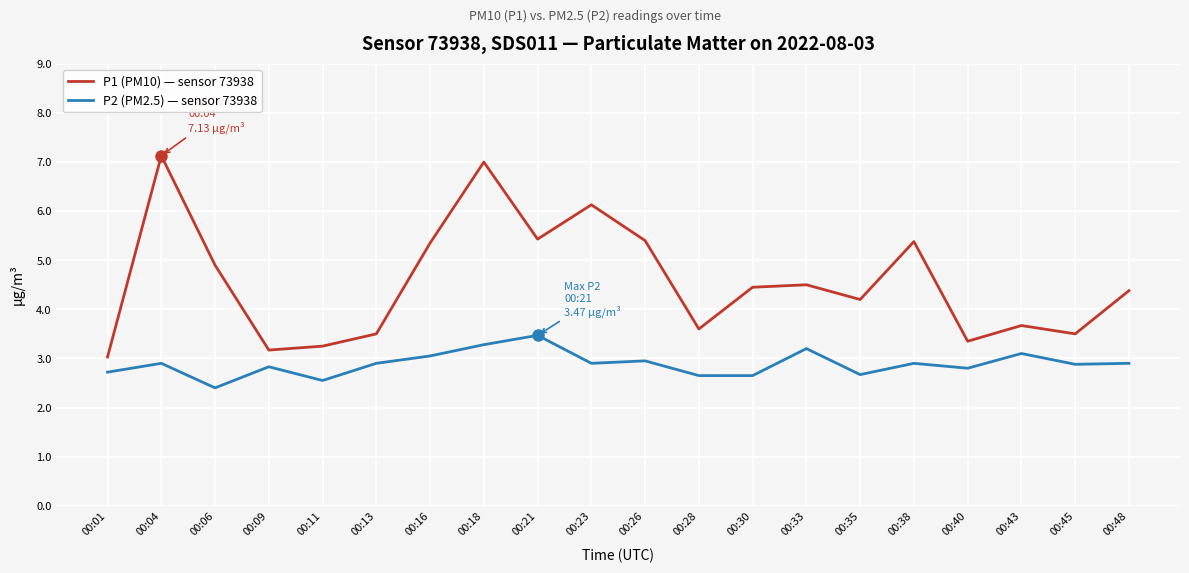

What is the total value across all series at 00:21?

8.9